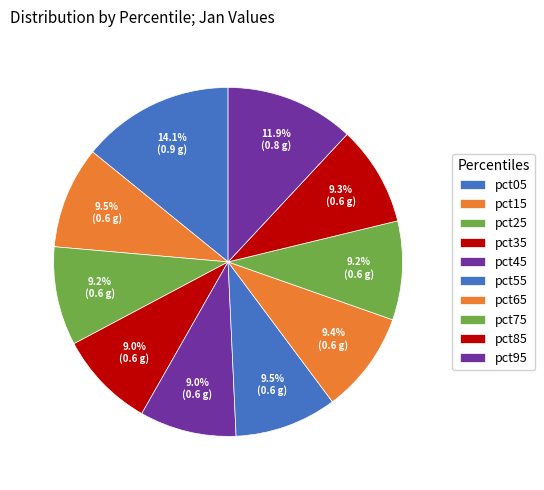

The pct25 slice represents 1% of the pie. True or false?

False